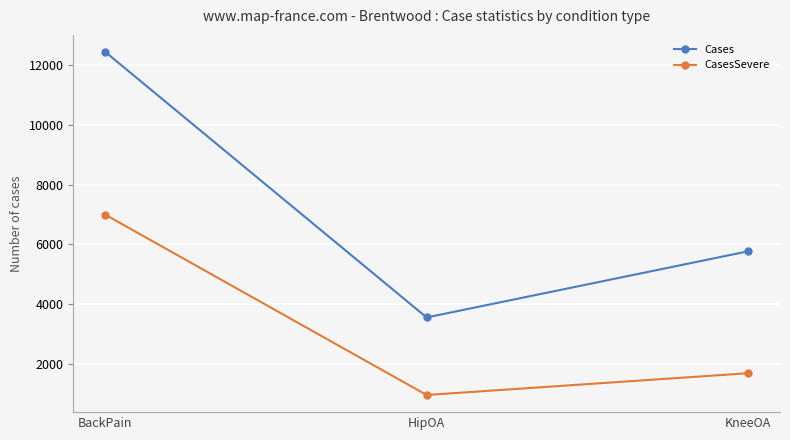

What is the difference between the maximum and minimum values in the CasesSevere series?

6023